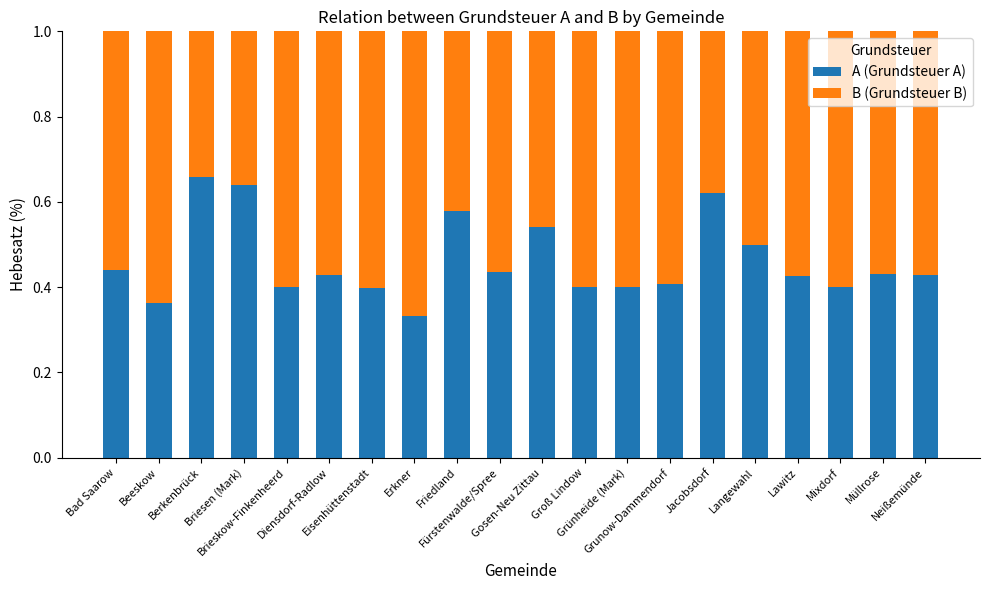

Count the A (Grundsteuer A) values in the range 0 to 1.

20